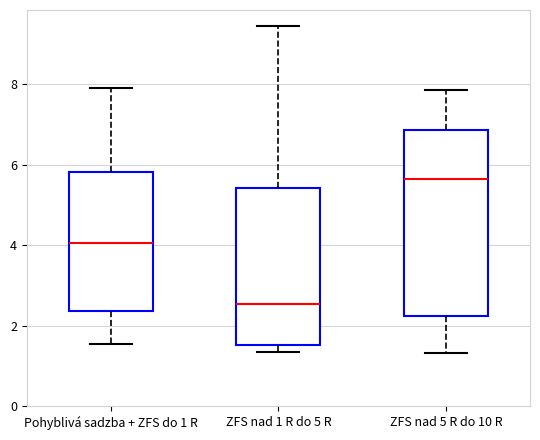

Which box has the highest median line?

ZFS nad 5 R do 10 R